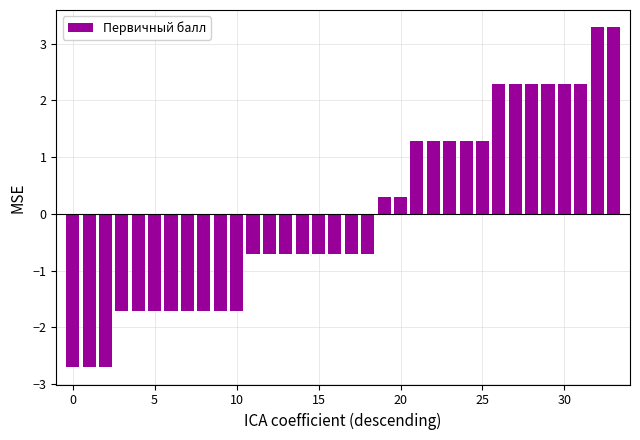

What is the value of the 7th bar from the left?

-1.7